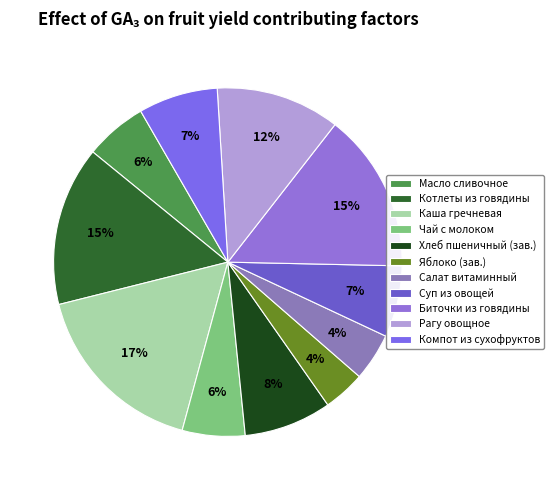

How many slices are in this pie chart?

11